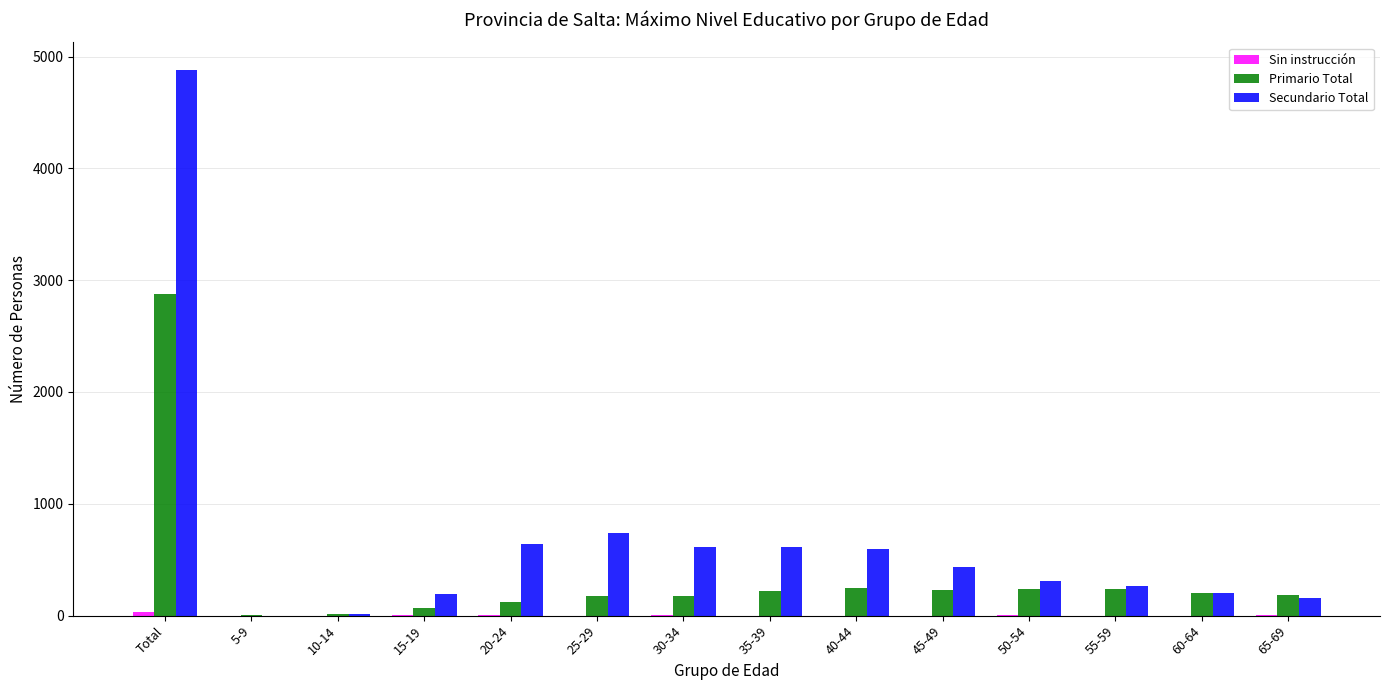

At which label does Secundario Total reach its peak?

Total